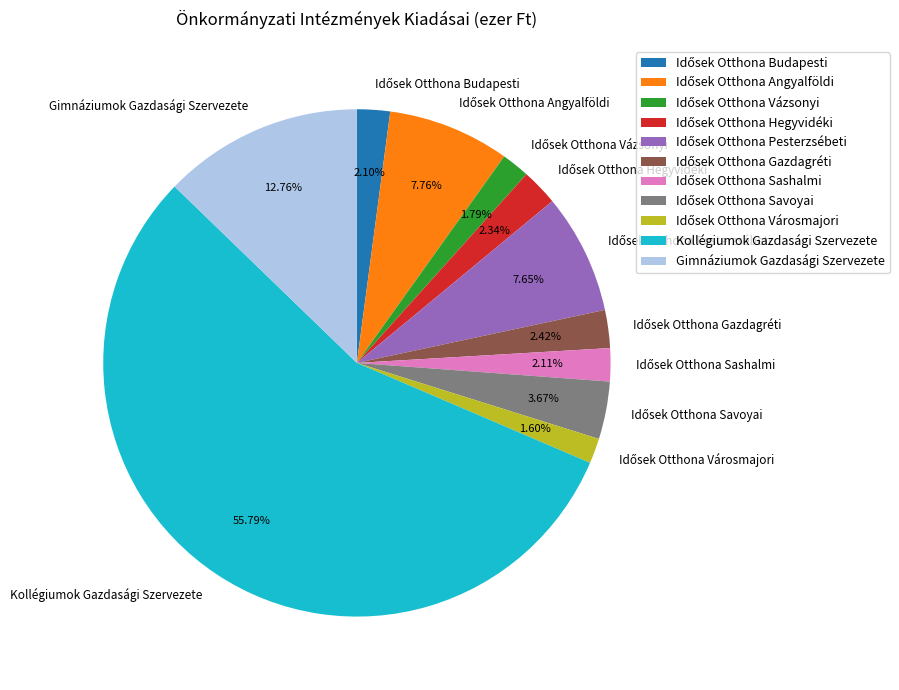

What is the majority slice?

Kollégiumok Gazdasági Szervezete